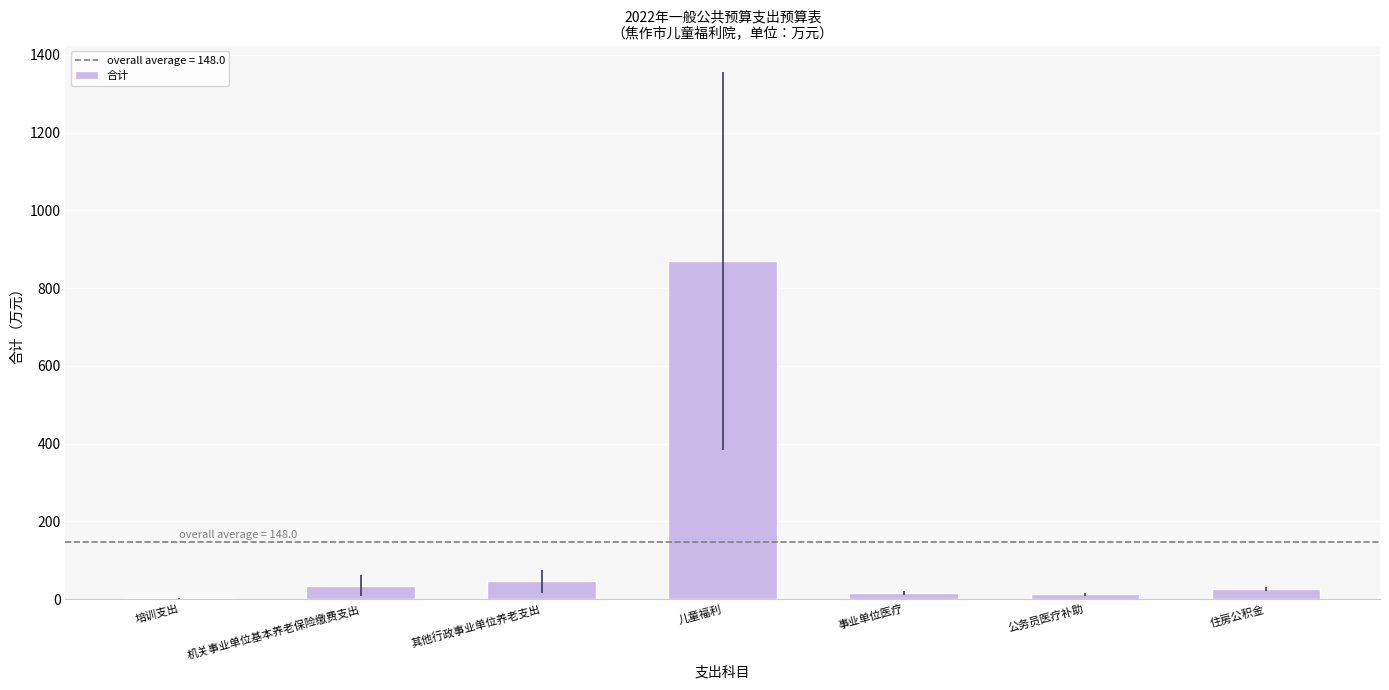

At which label does the data first exceed 25?

机关事业单位基本养老保险缴费支出